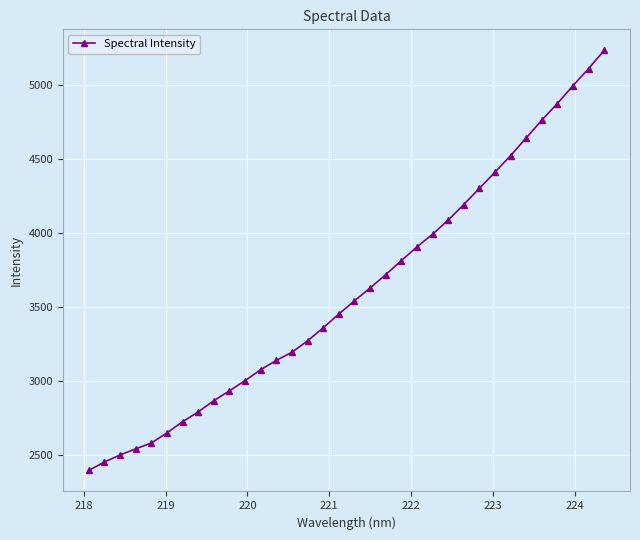

What is the average value?

3607.4